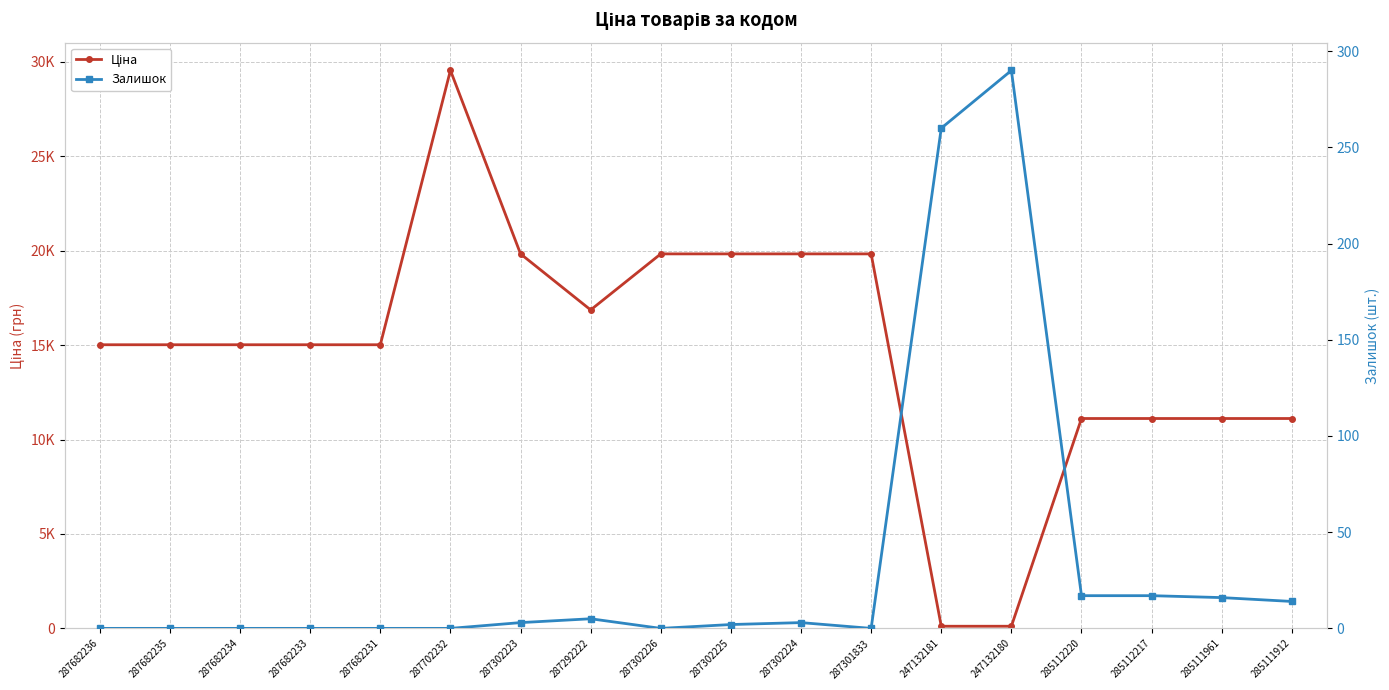

At which label does Ціна first exceed 15019?

287682236